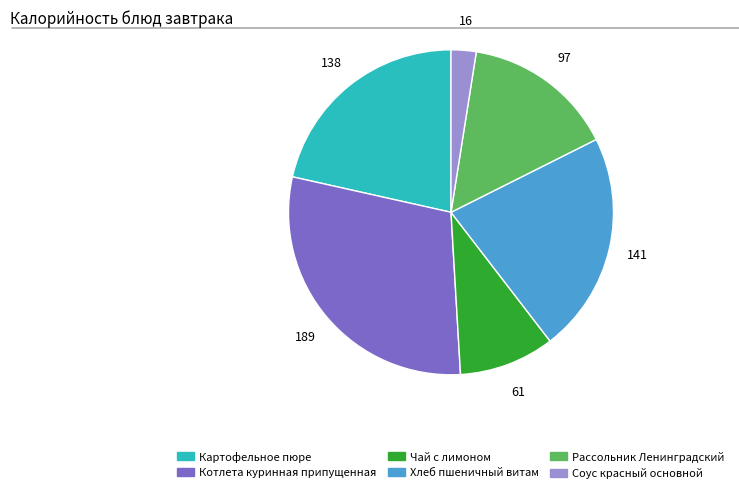

Which has a higher value, Рассольник Ленинградский or Соус красный основной?

Рассольник Ленинградский